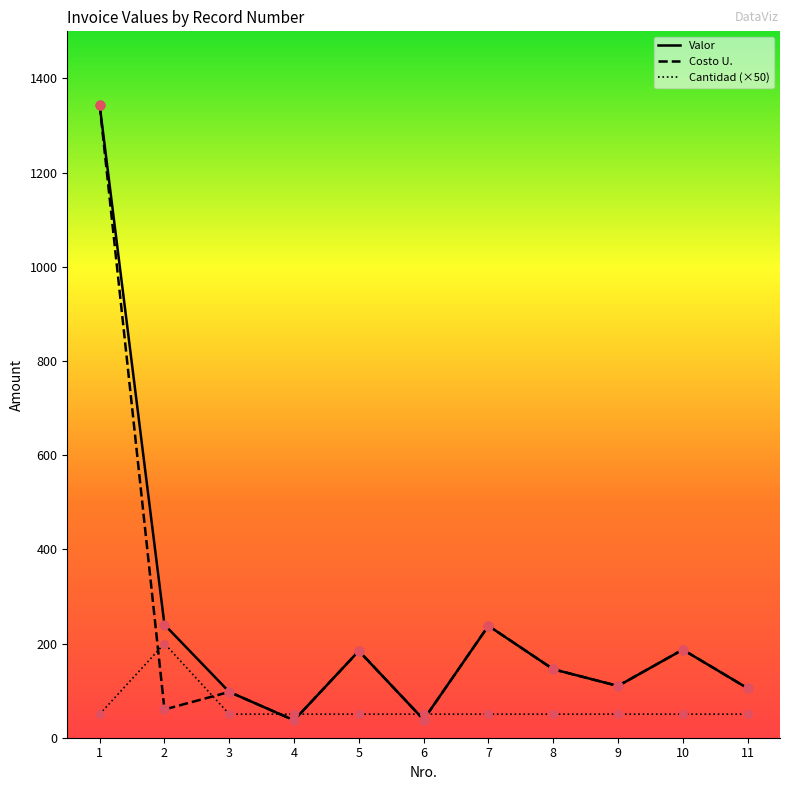

Which series has the widest spread of Y values?

Valor